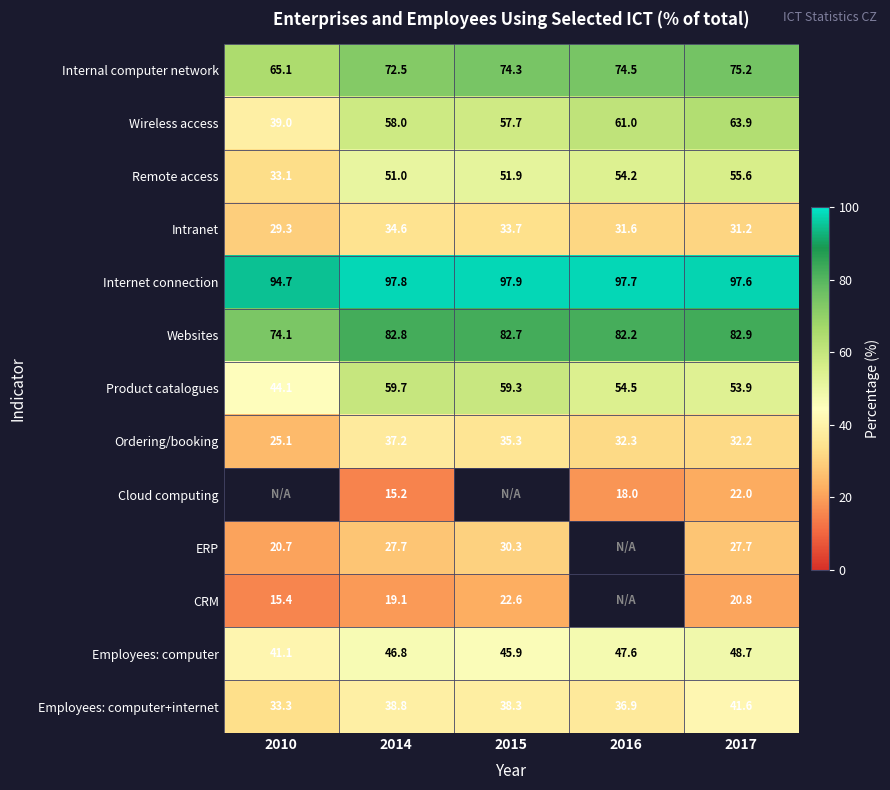

What is the average value of the Employees: computer series?

46.0